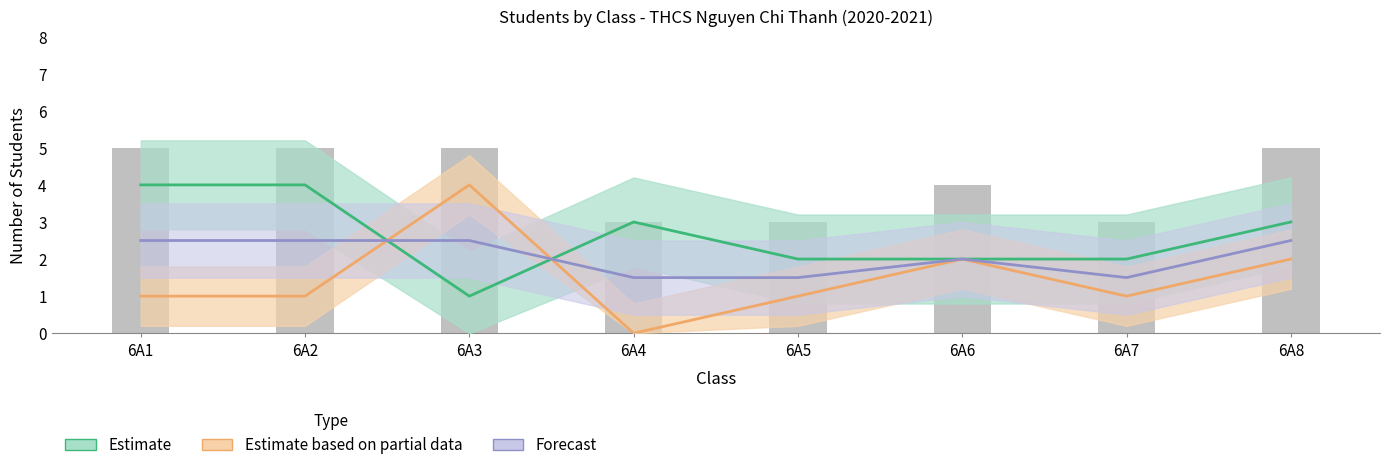

Count the number of data series in this chart.

3